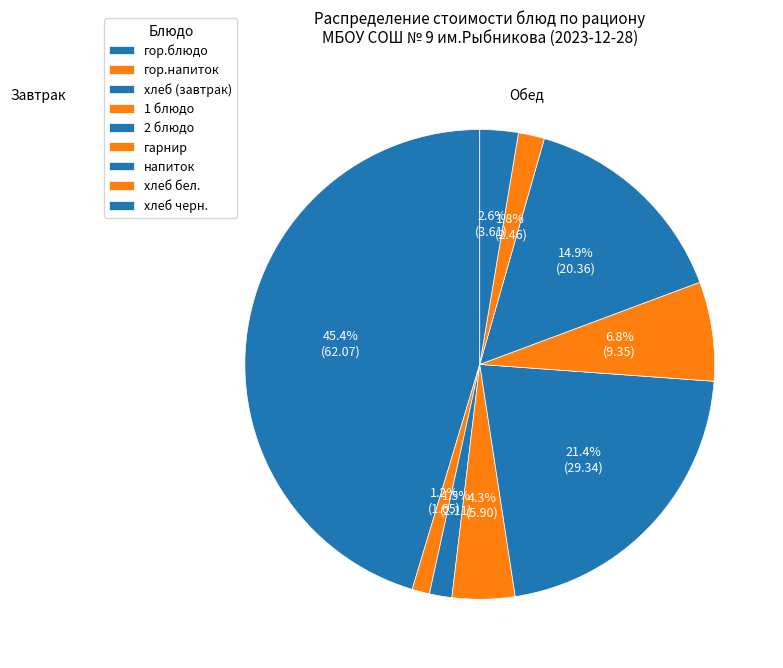

What is the smallest slice in the pie chart?

гор.напиток